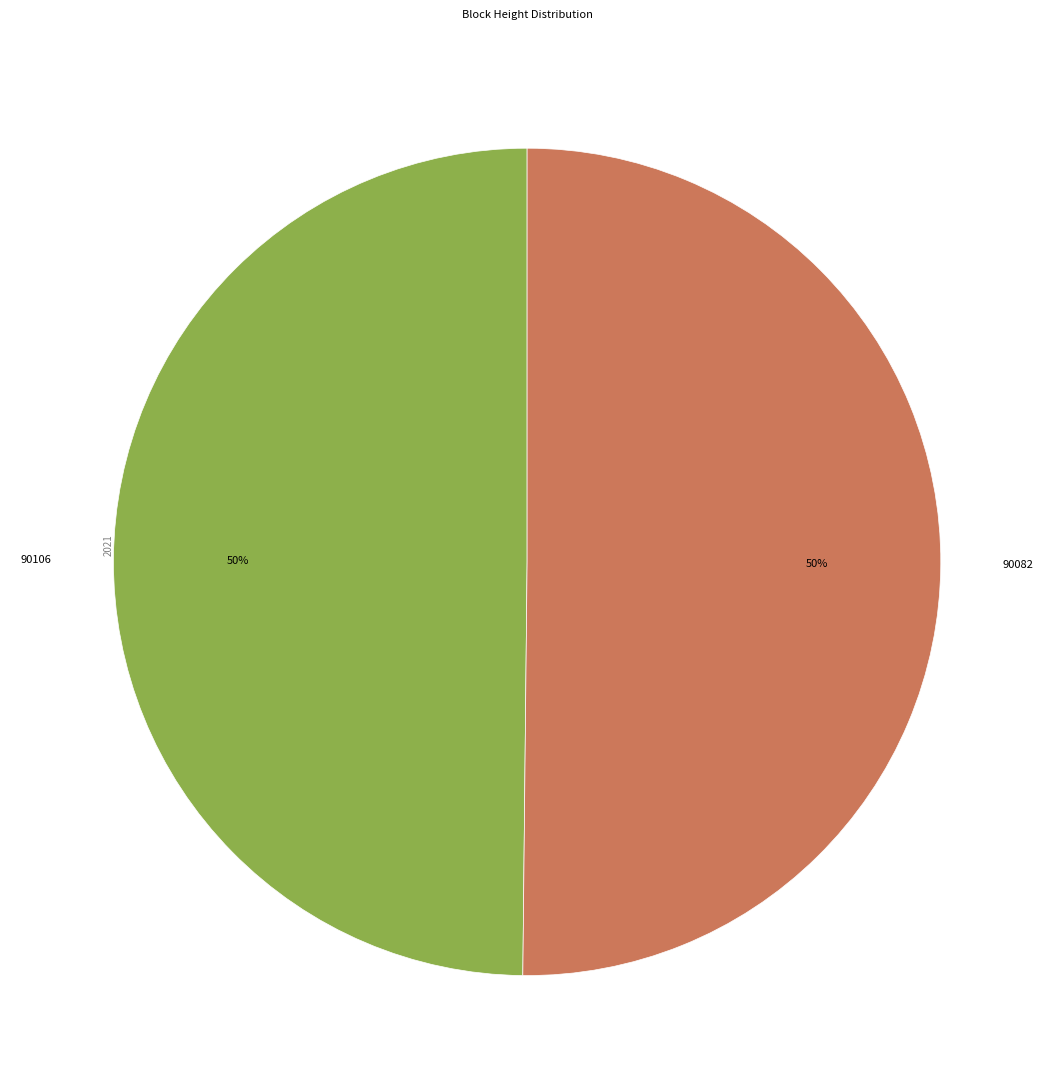

To the nearest percent, what portion does 90106 represent?

50%